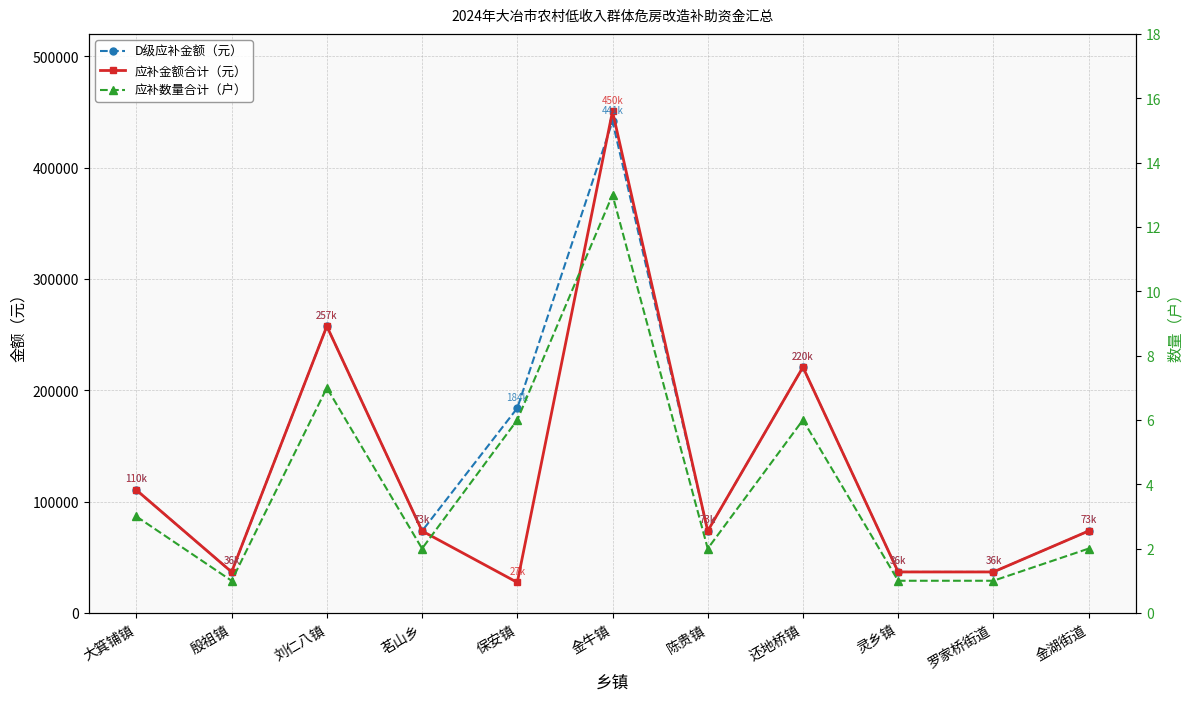

List the series in order of their peak value, highest first.

应补金额合计（元）, D级应补金额（元）, 应补数量合计（户）